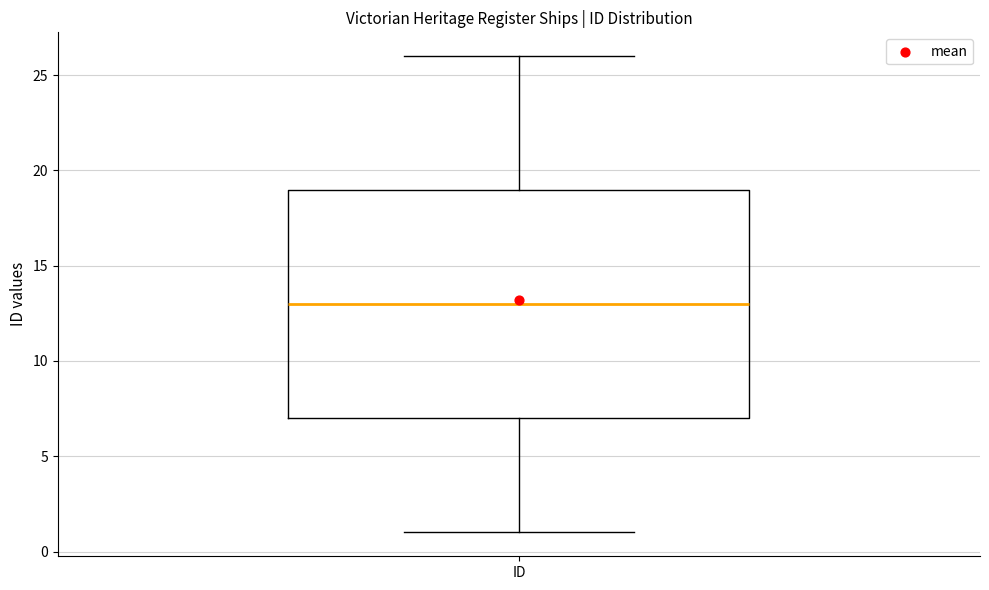

Transcribe this box plot: give where the median line is, the range the box spans, and where the two whiskers end, as read against the y-axis. The values are not printed on the chart, so give them approximately, as read against the axis.

median 13, box 7 to 19, whiskers 1 to 26